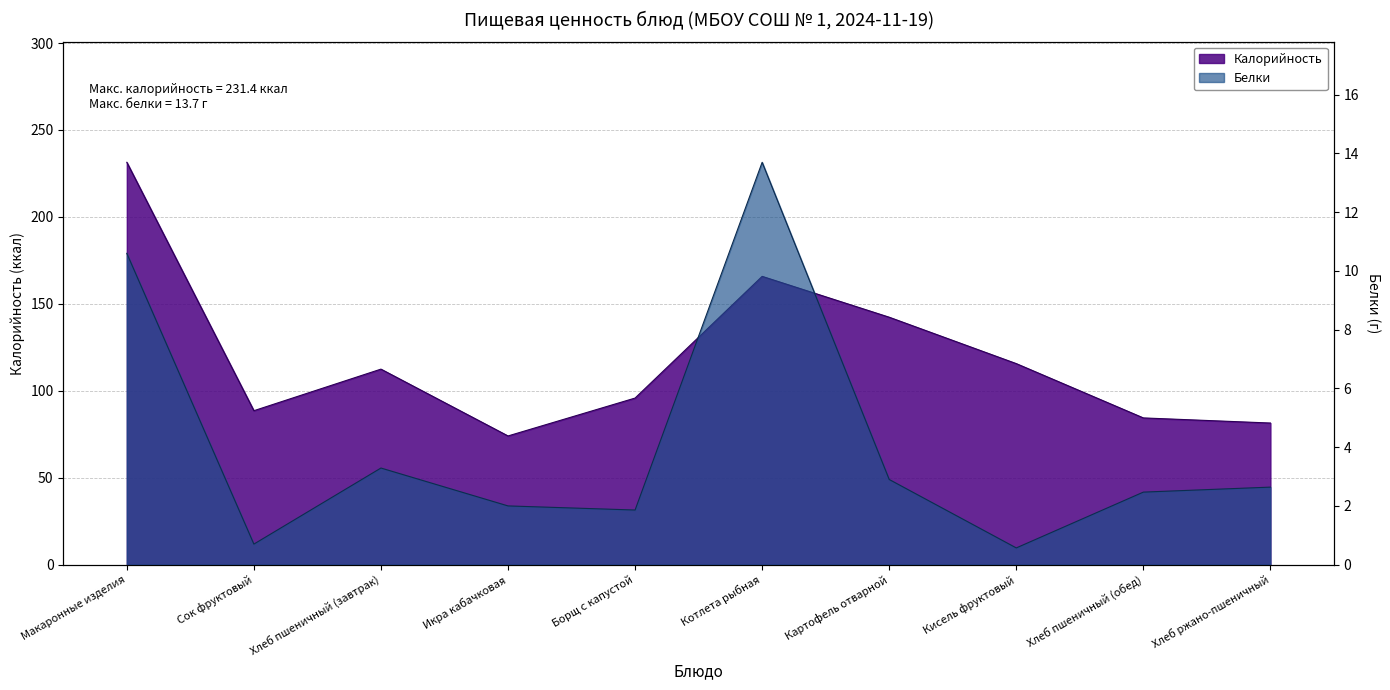

Is the value of Белки at Сок фруктовый greater than the value of Калорийность at Котлета рыбная?

No